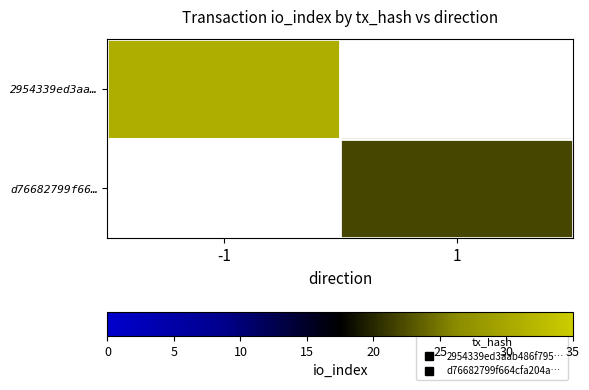

Rank the categories by 2954339ed3aa… value from highest to lowest.

-1, 1